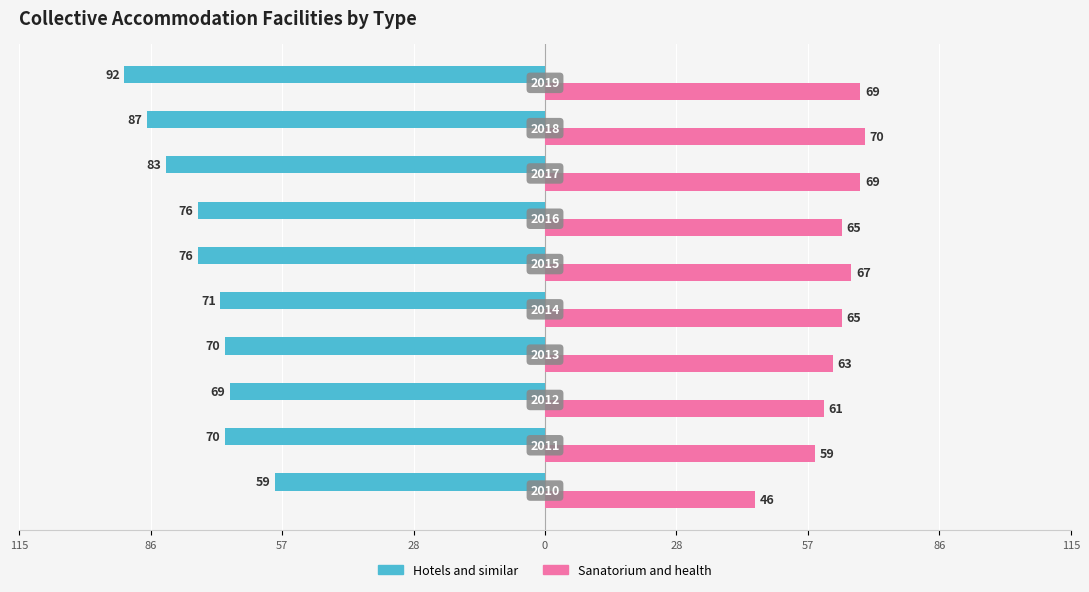

What are all the series names shown in the legend?

Hotels and similar, Sanatorium and health